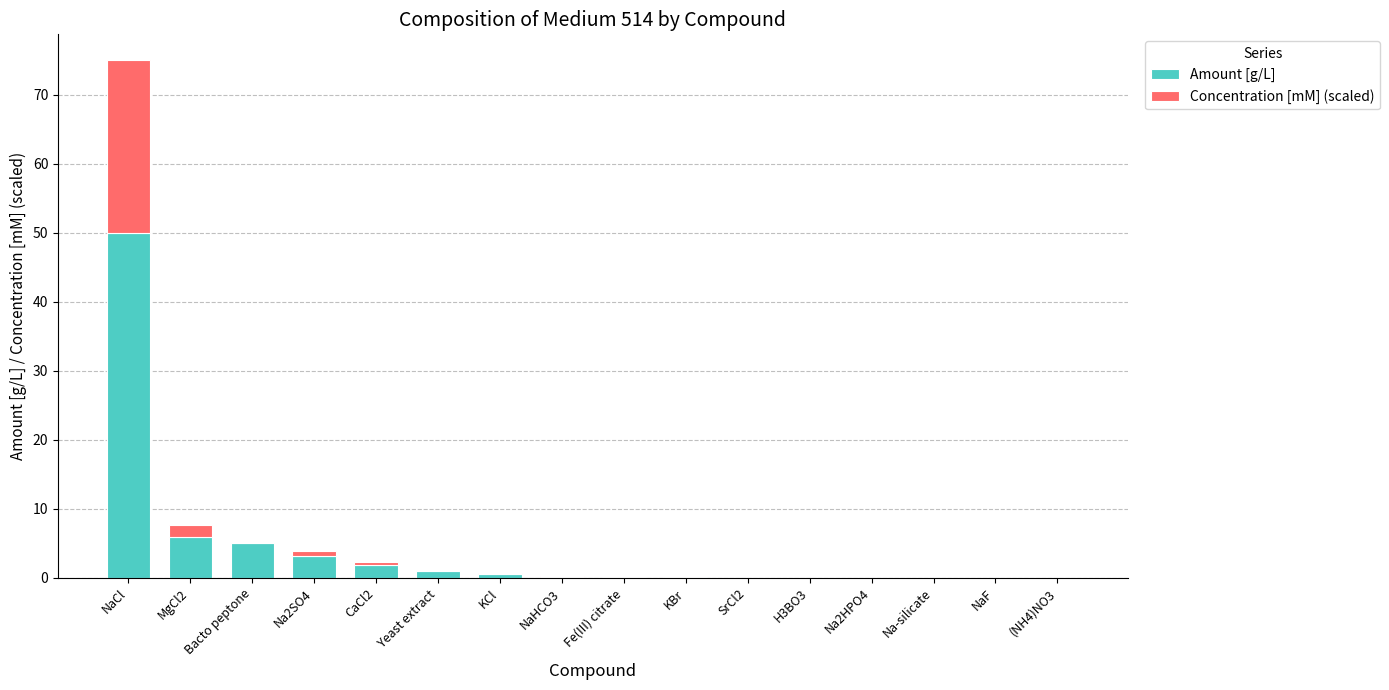

The value of Amount [g/L] at NaCl is 50.0. True or false?

True